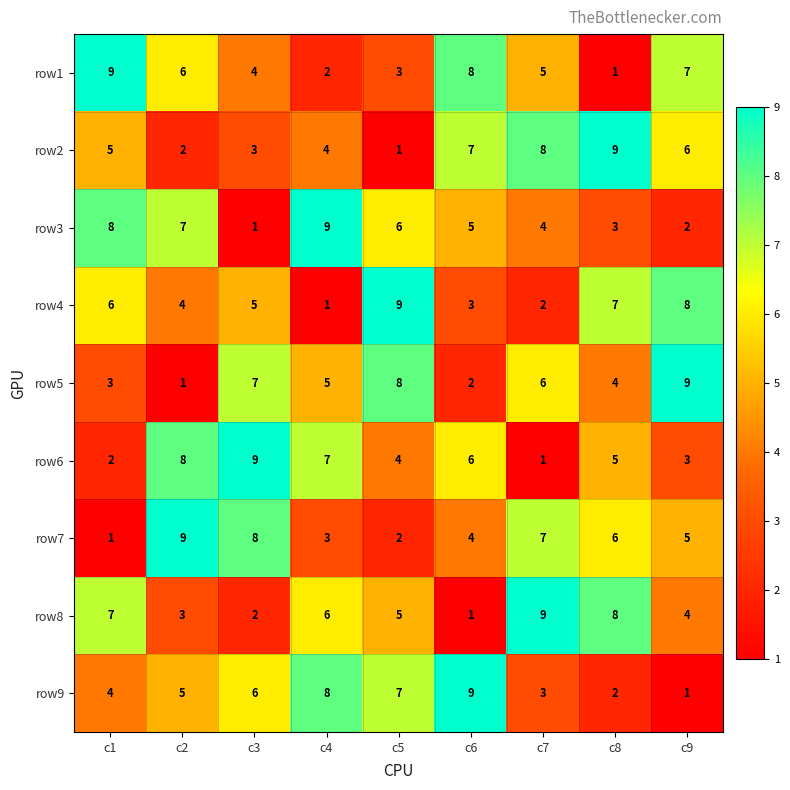

At which label does row5 first exceed 5?

c3